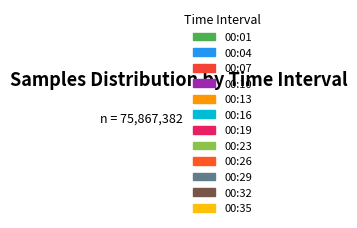

To the nearest percent, what percentage of the pie is 00:35?

8%